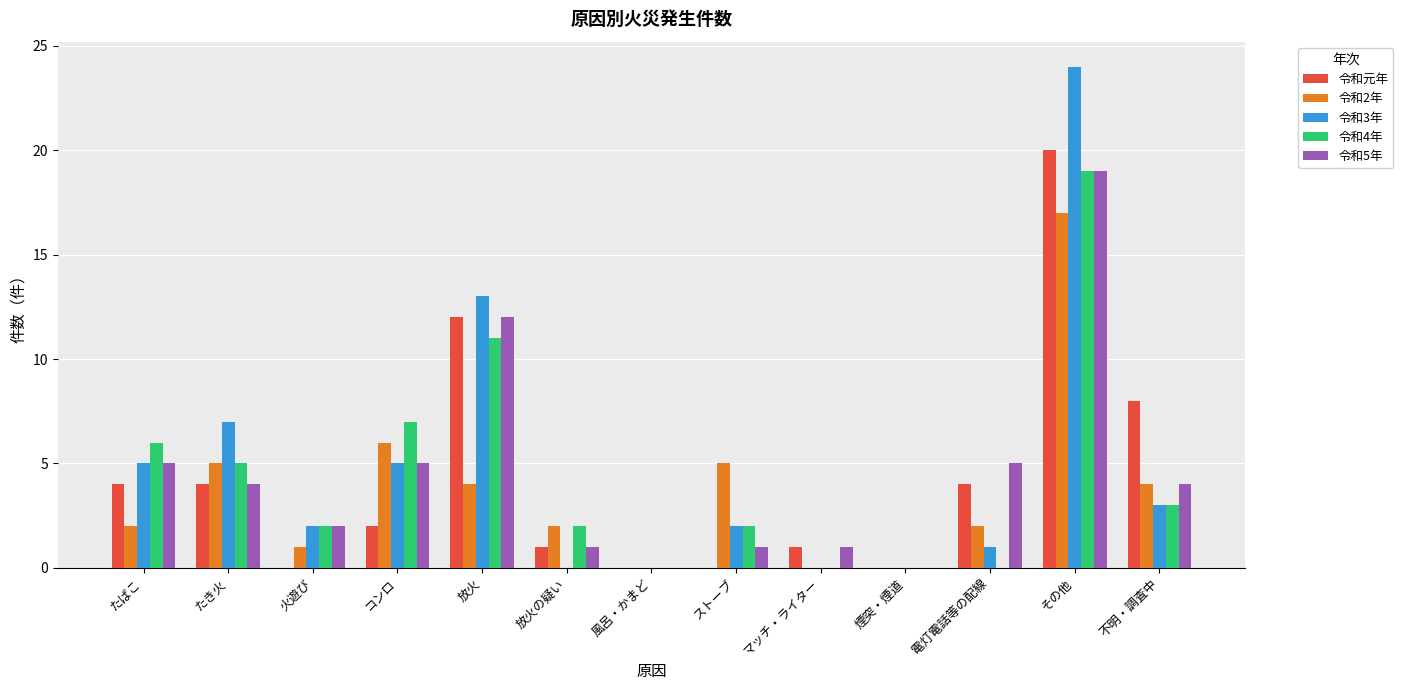

What is the total value across all series at マッチ・ライター?

2